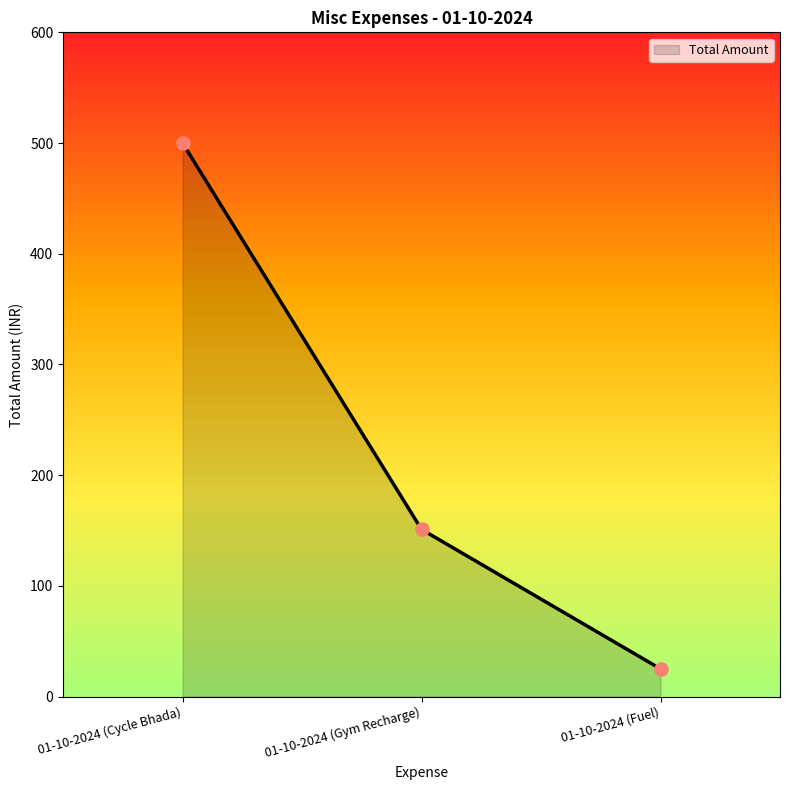

What is the change in value from 01-10-2024 (Gym Recharge) to 01-10-2024 (Fuel)?

-126